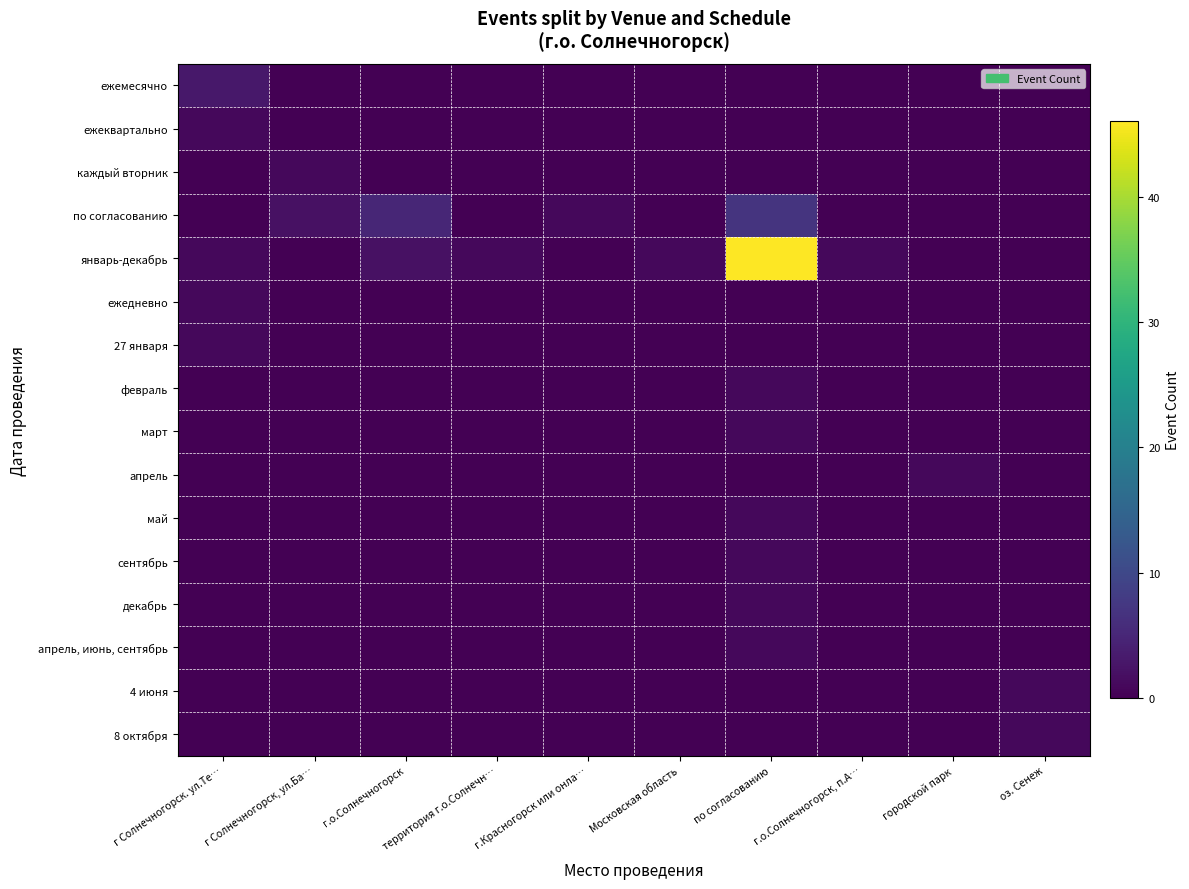

Which series has the largest total across all categories?

январь-декабрь